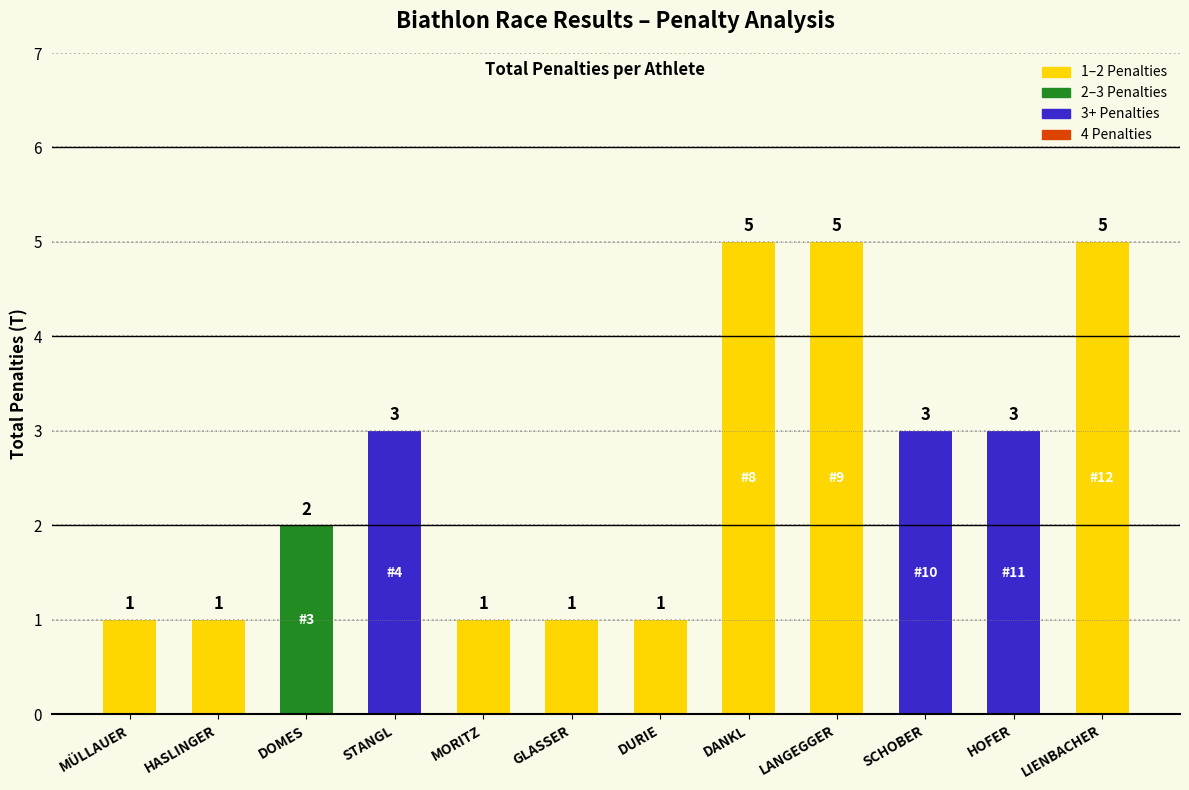

Does the chart contain stacked bars?

No